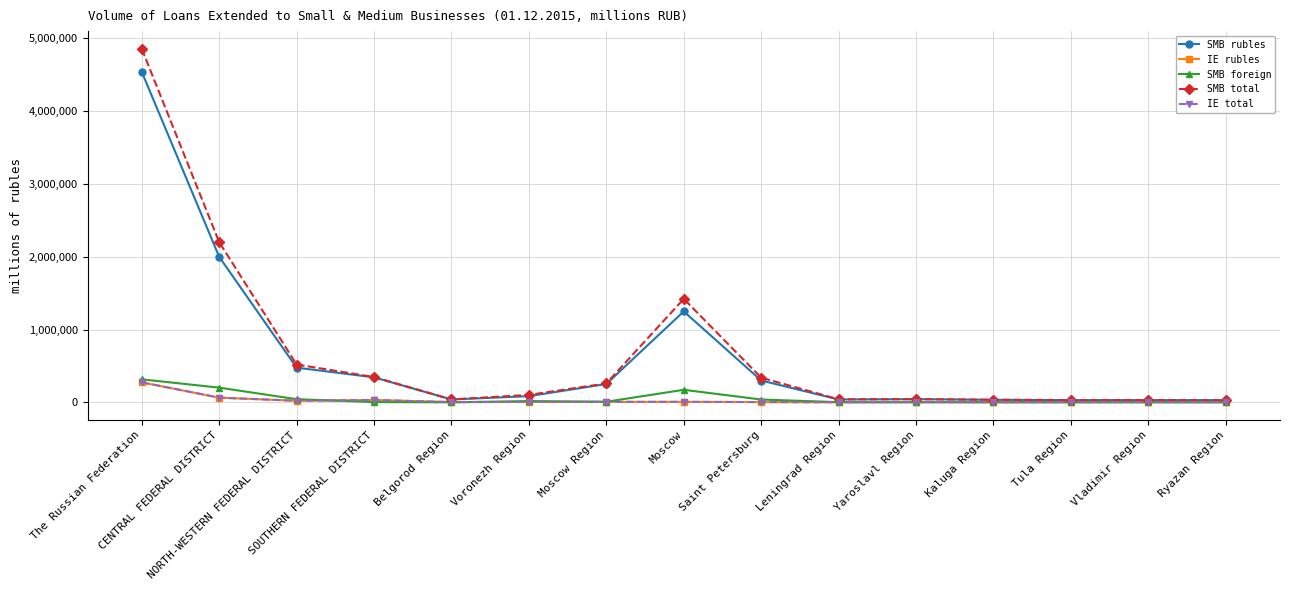

Which series has the widest spread of values?

SMB total